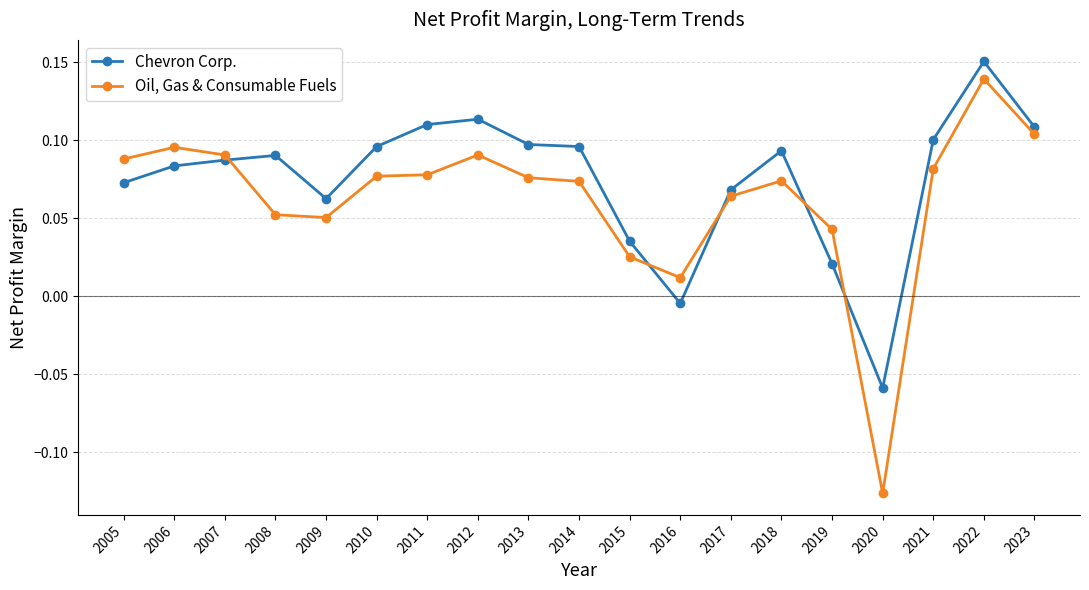

Which series has the widest spread of values?

Oil, Gas & Consumable Fuels